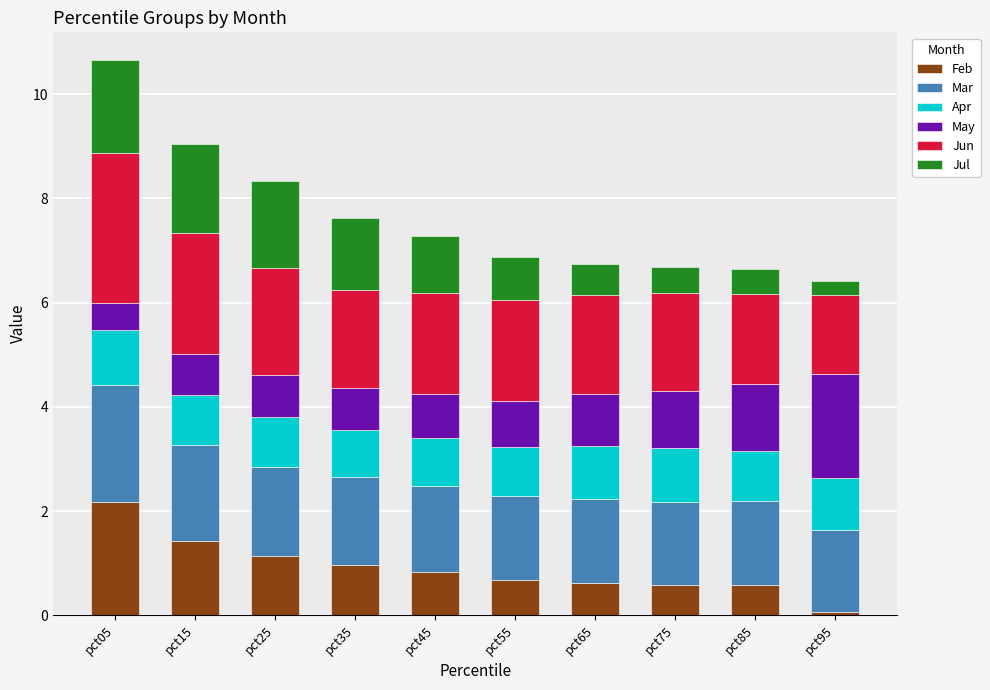

At which label does Feb reach its minimum?

pct95